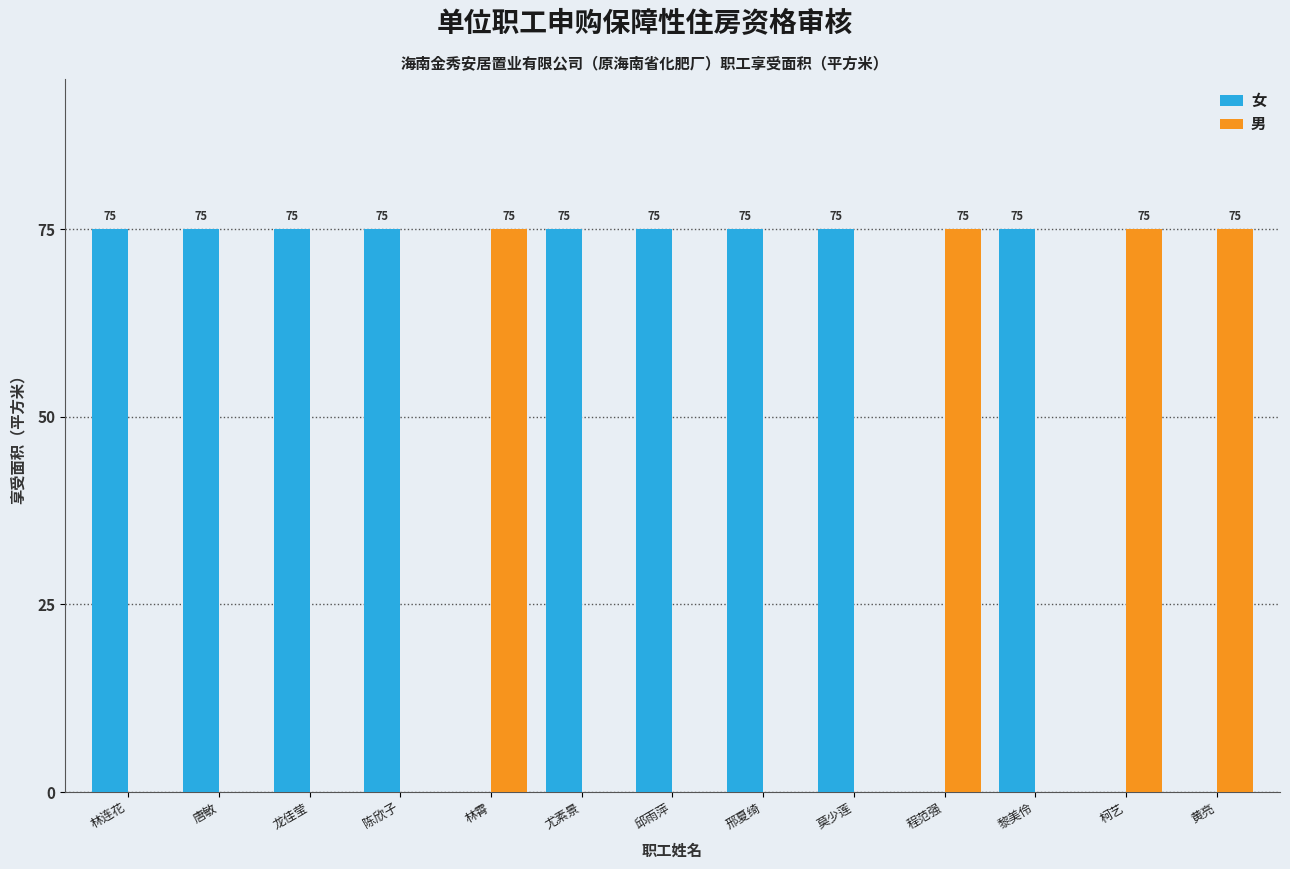

What is the difference between the 男 values at 唐敏 and 黄亮?

75